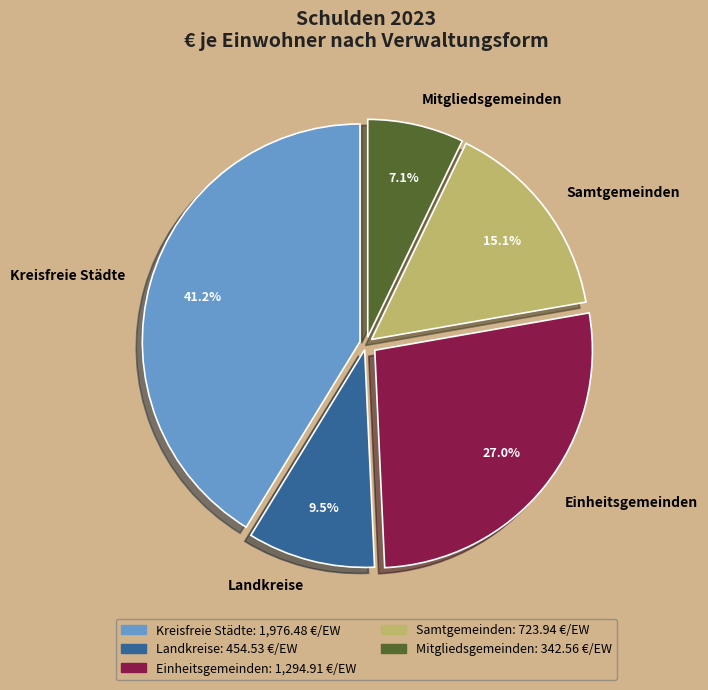

How many segments does this pie chart have?

5